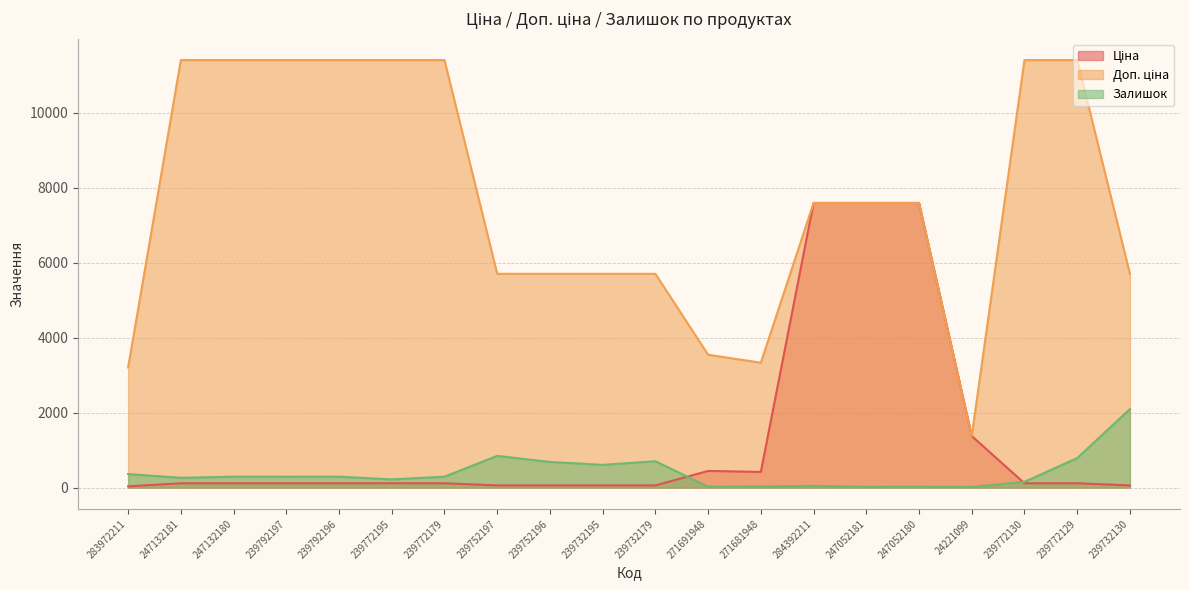

Which has a higher value, 24221099 or 239792197?

24221099